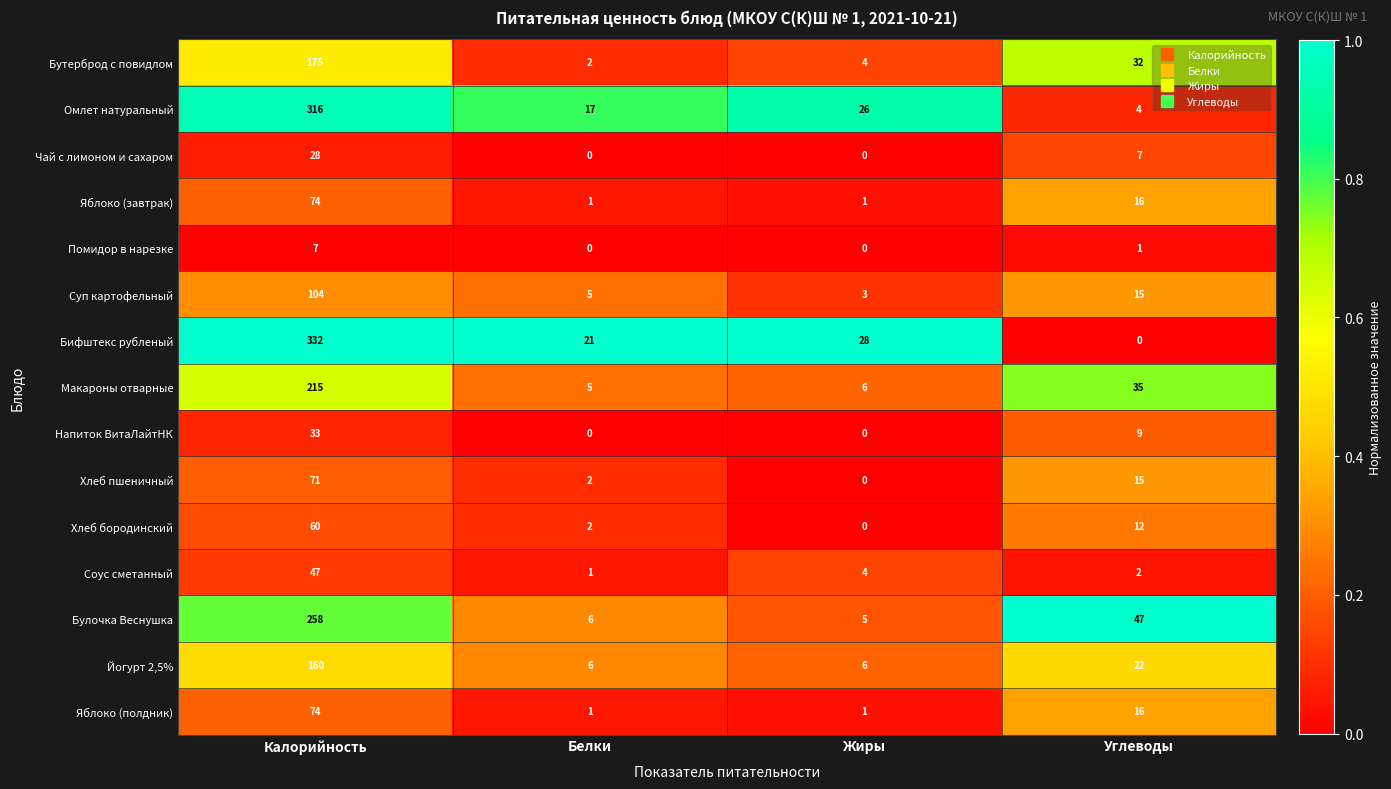

At which category is the sum across all series the highest?

Калорийность